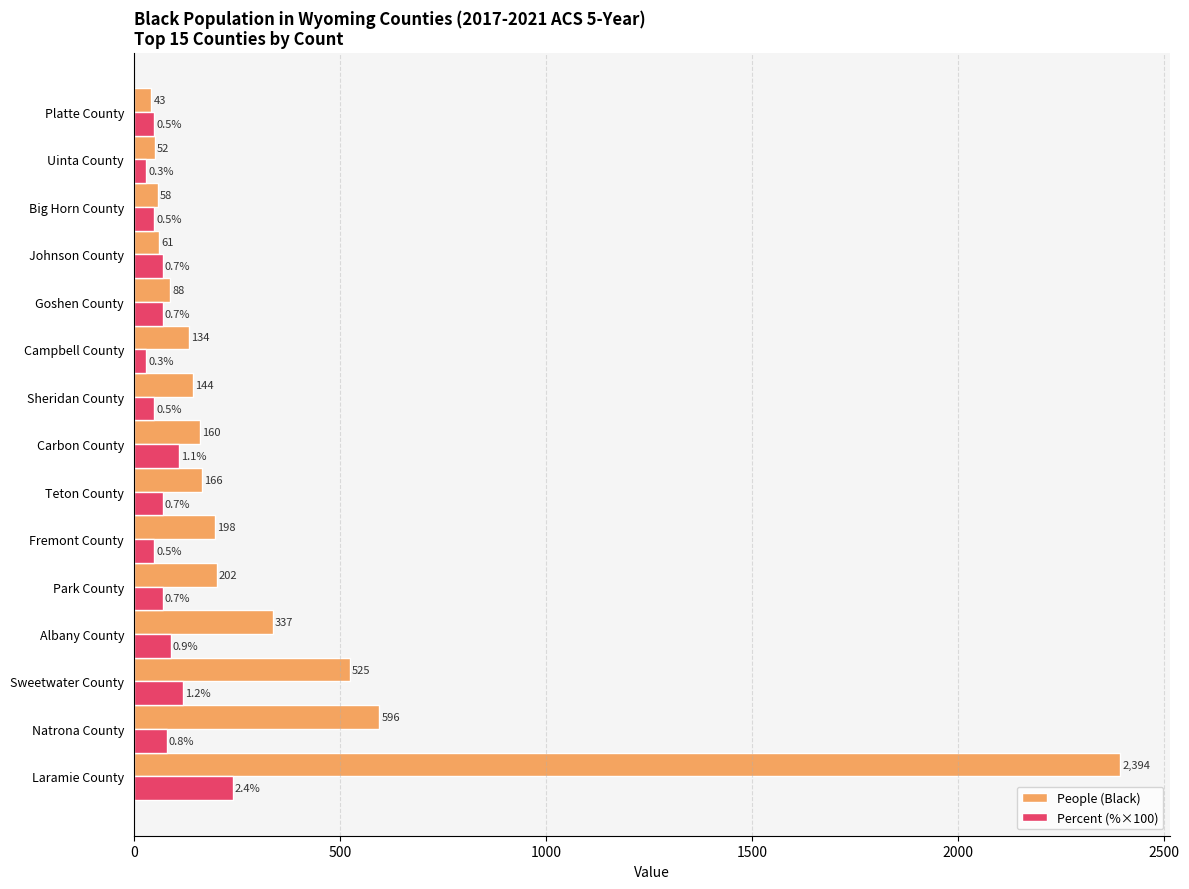

Is the value of People (Black) at Natrona County greater than the value of Percent (%×100) at Campbell County?

Yes